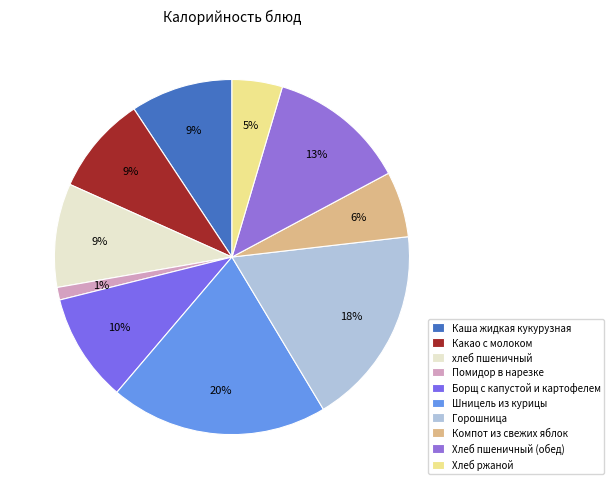

To the nearest percent, what percentage of the pie is хлеб пшеничный?

9%